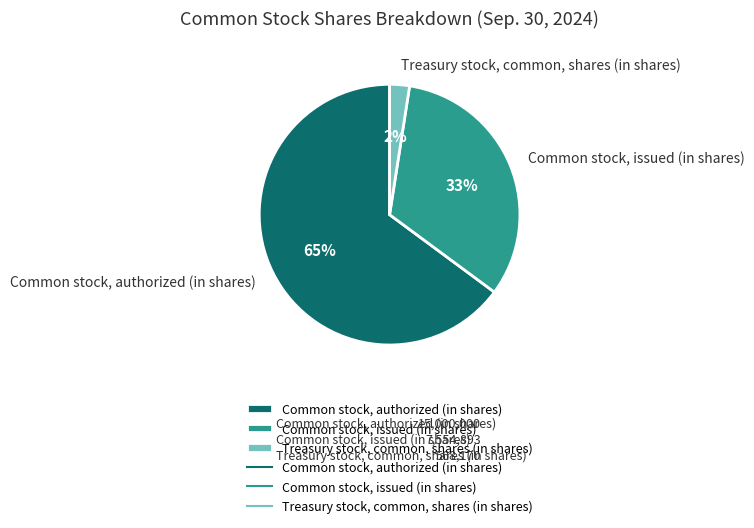

How many segments does this pie chart have?

3